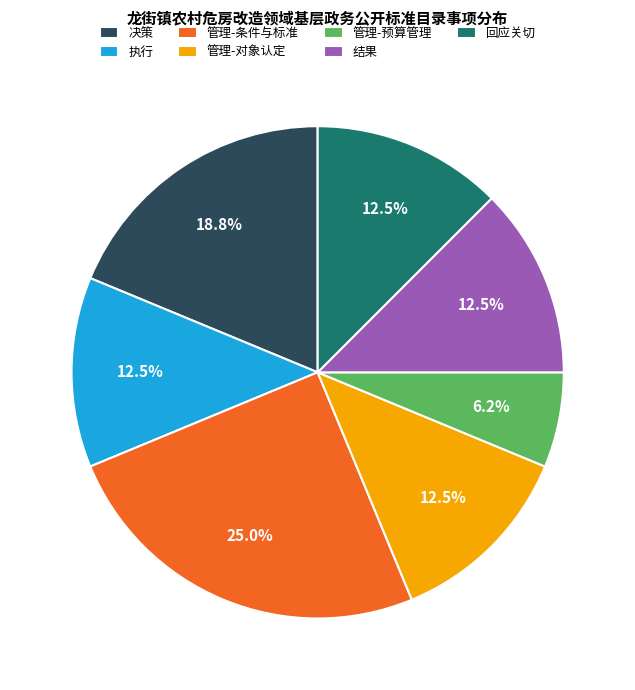

What portion of the pie excludes 管理-对象认定?

87.5%